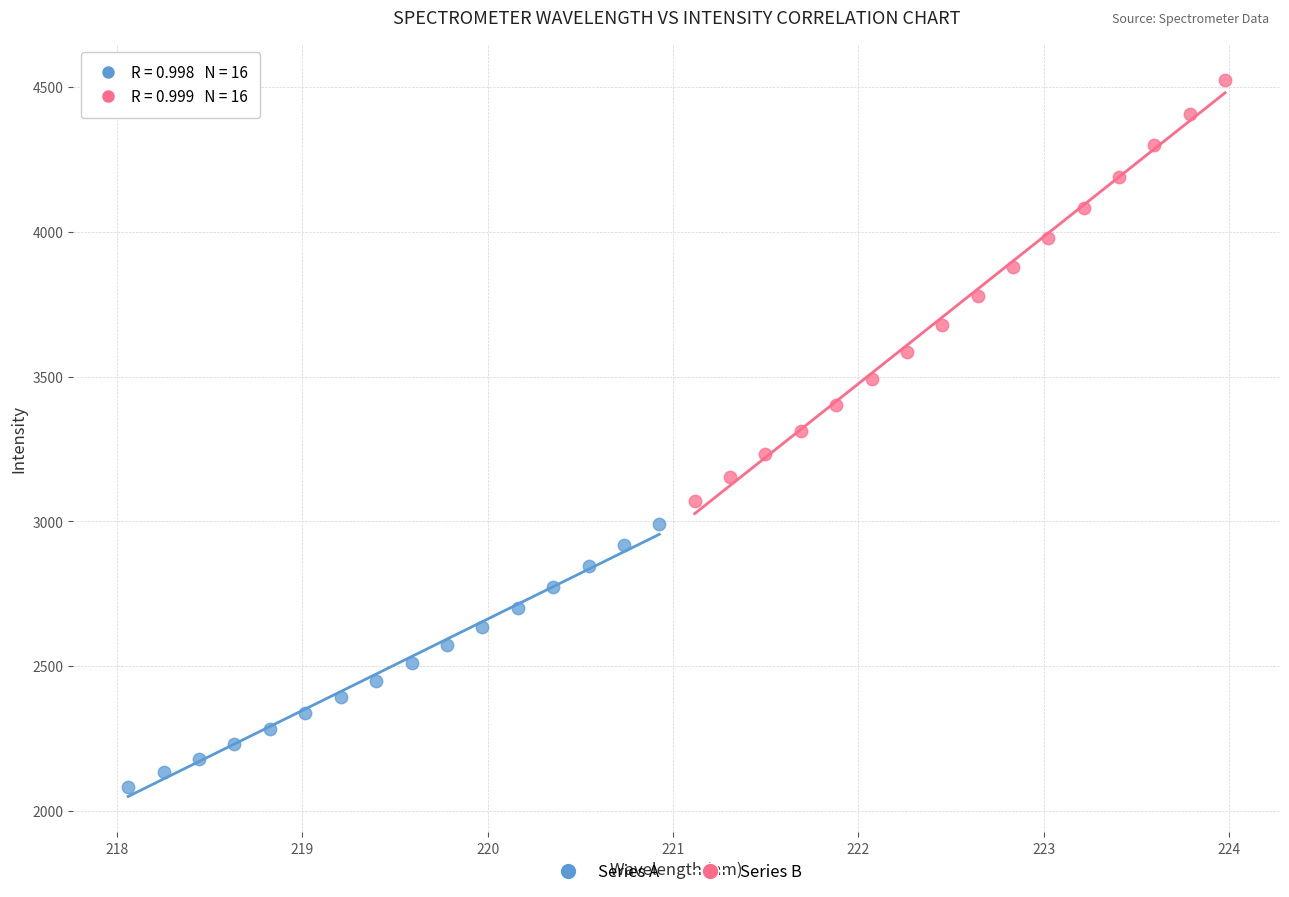

Which series contains the lowest Y value?

Series A